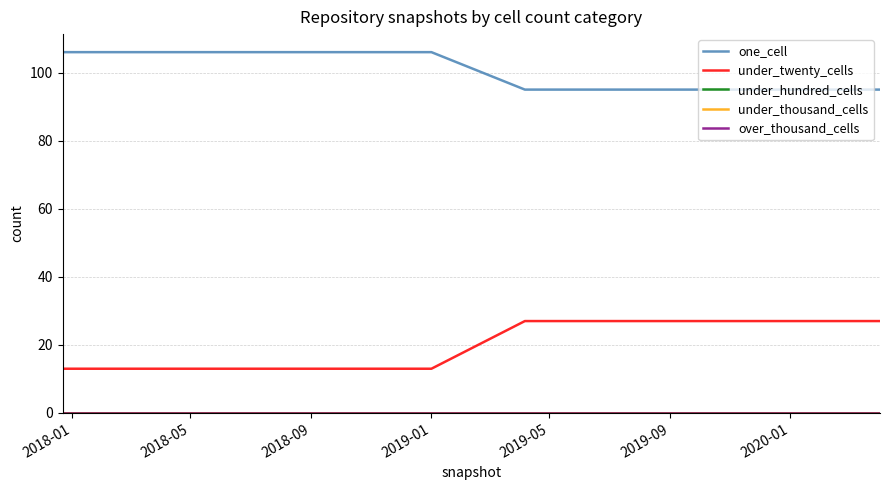

At how many categories does at least one series exceed 15?

10